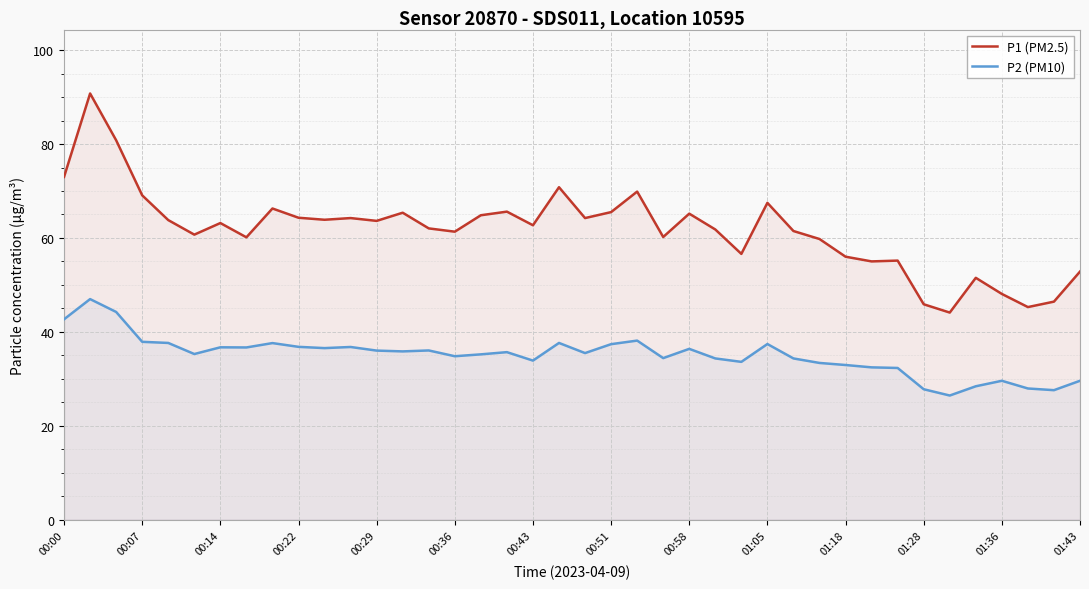

List the series in order of their overall mean, highest first.

P1 (PM2.5), P2 (PM10)